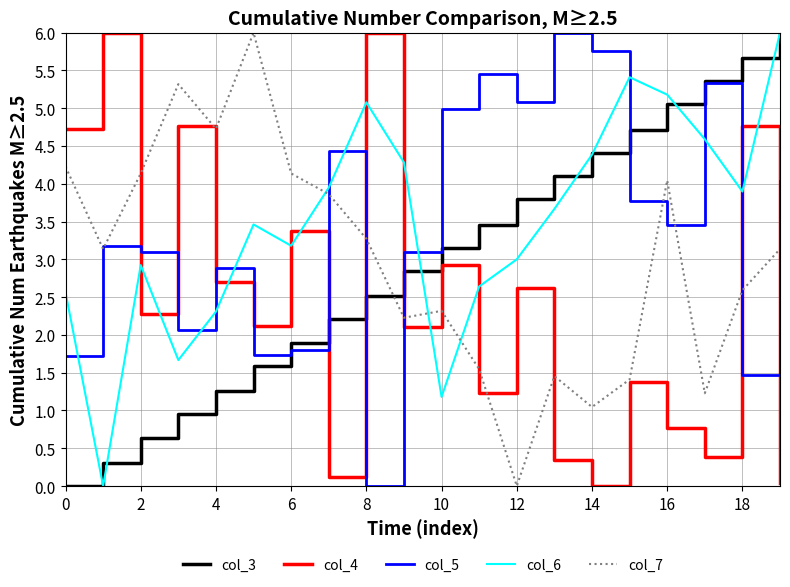

What is the highest value of the col_5 series?

6.0